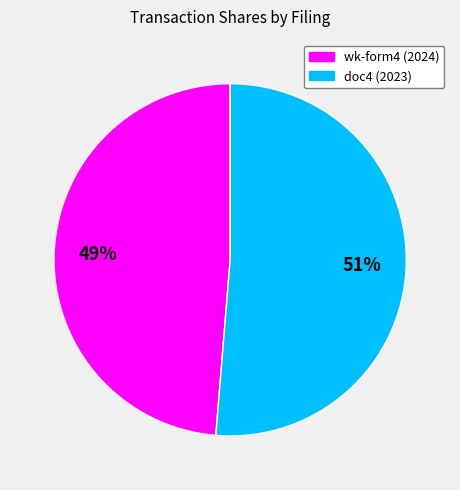

Is there any slice that represents more than half of the pie?

Yes